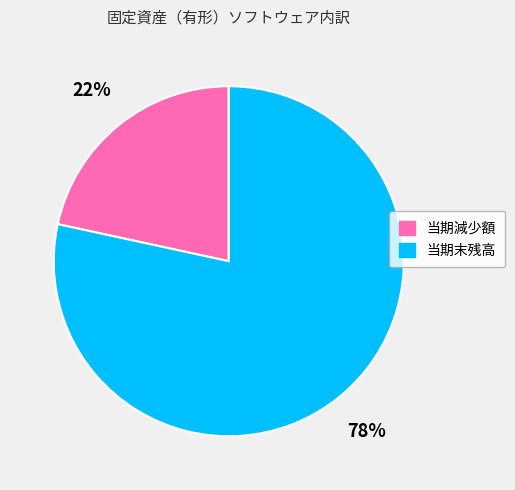

Is it true that 当期末残高 is 91% of the pie?

False